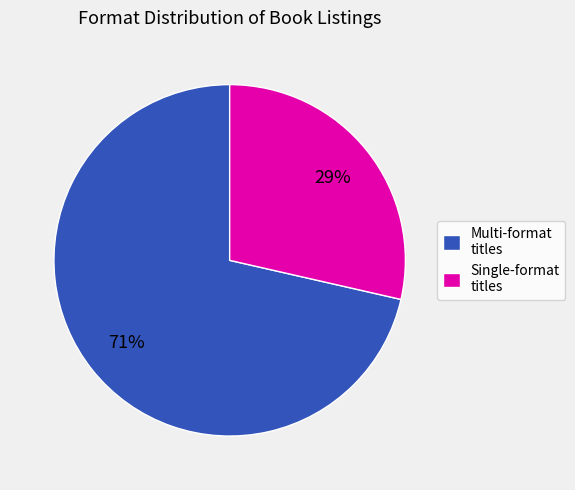

Combined, do Single-format titles and Multi-format titles account for over 50%?

Yes